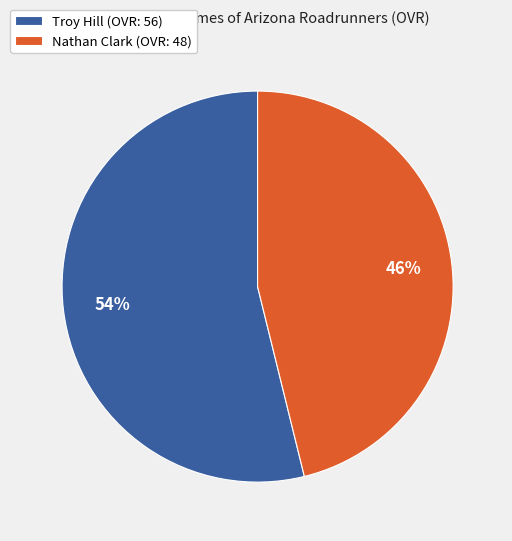

Combined, do Troy Hill and Nathan Clark account for over 50%?

Yes